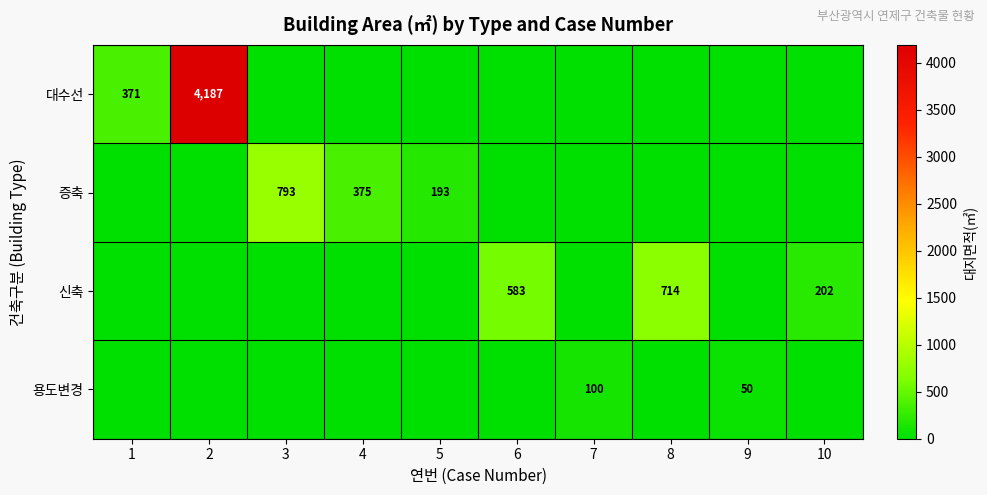

What is the total value across all series at 6?

583.0